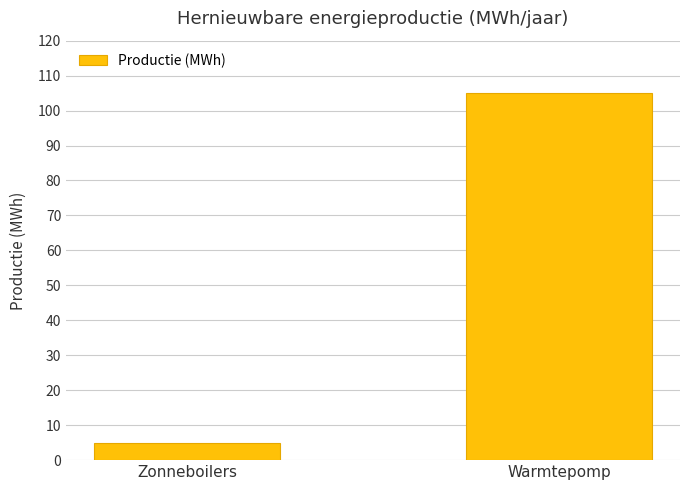

What is the greatest value displayed?

105.1